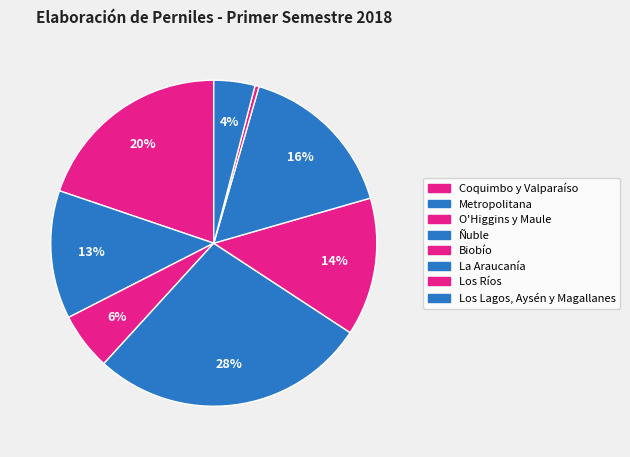

What is the ratio of the value at O'Higgins y Maule to the value at Coquimbo y Valparaíso?

0.3